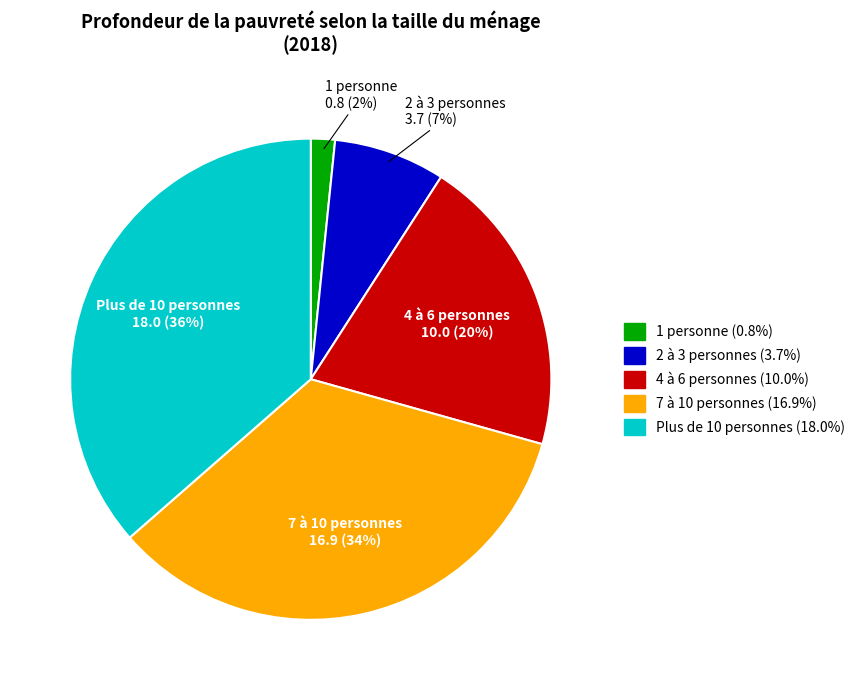

Which slice is the smallest?

1 personne